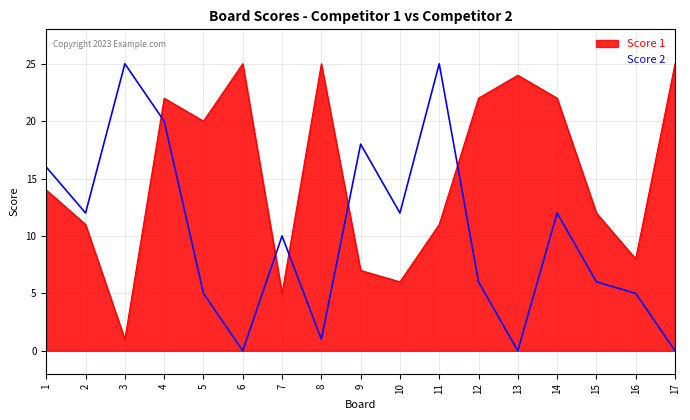

At which label does Score 2 reach its peak?

3